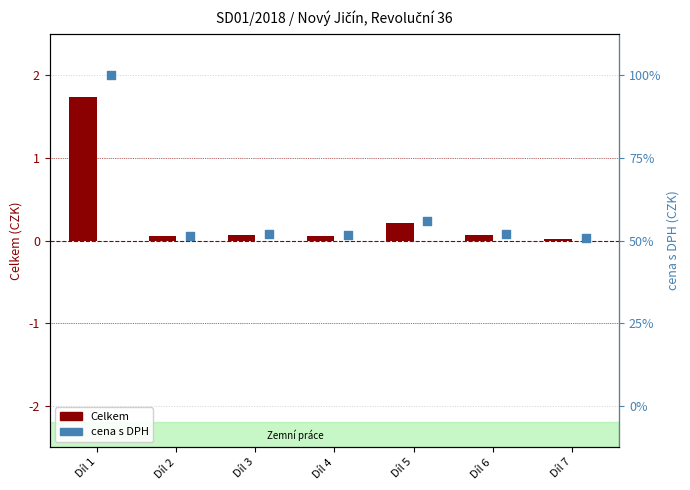

Which series contains the highest Y value?

cena s DPH